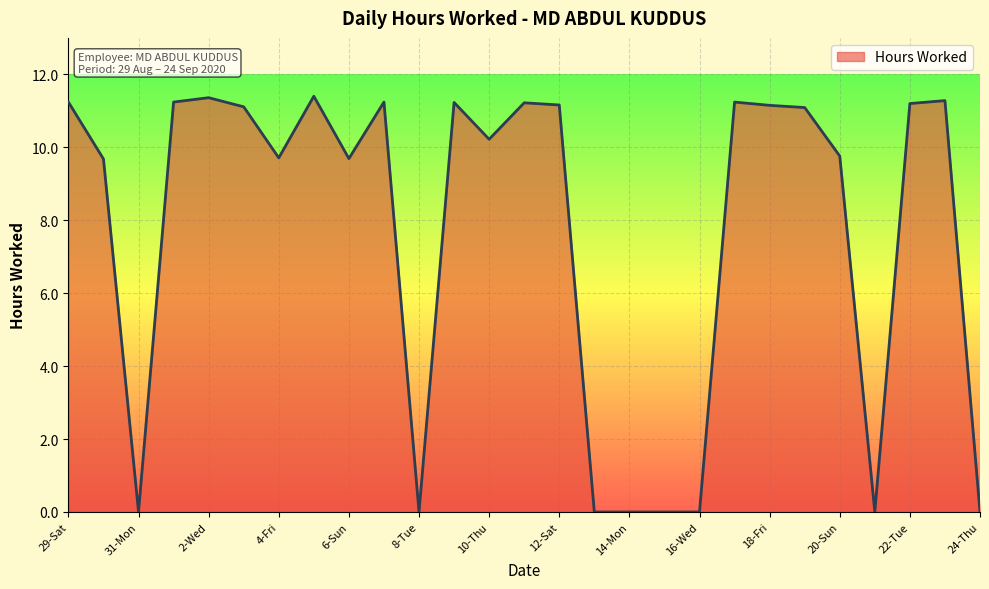

What is the difference between the maximum and minimum values?

11.4